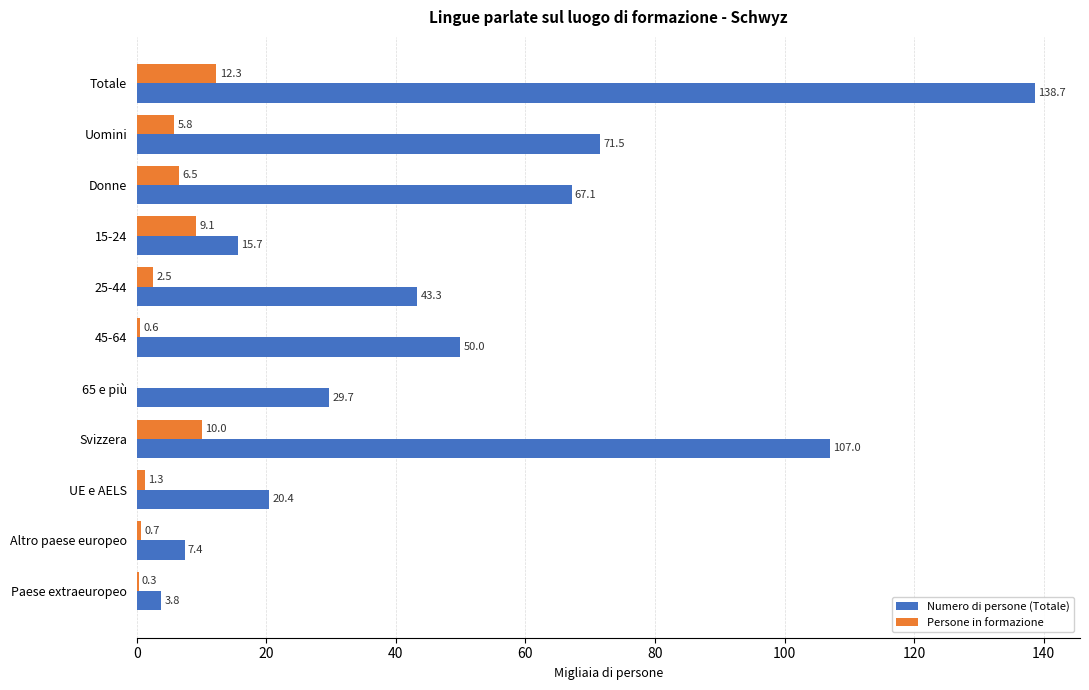

Where is Numero di persone (Totale) nearest to the value 71?

Uomini